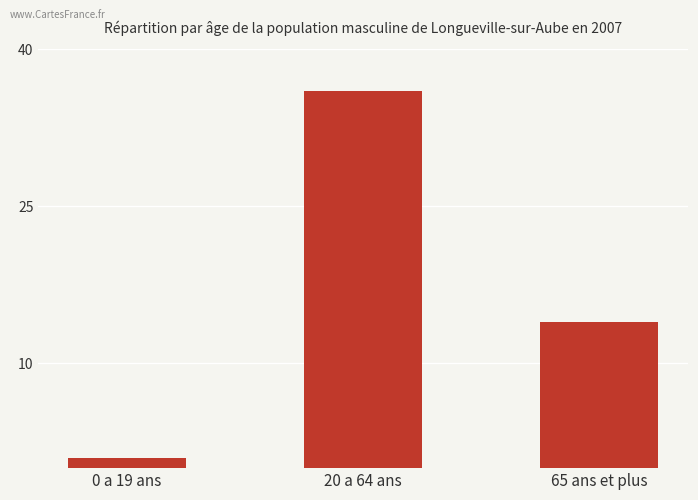

Does the chart contain stacked bars?

No